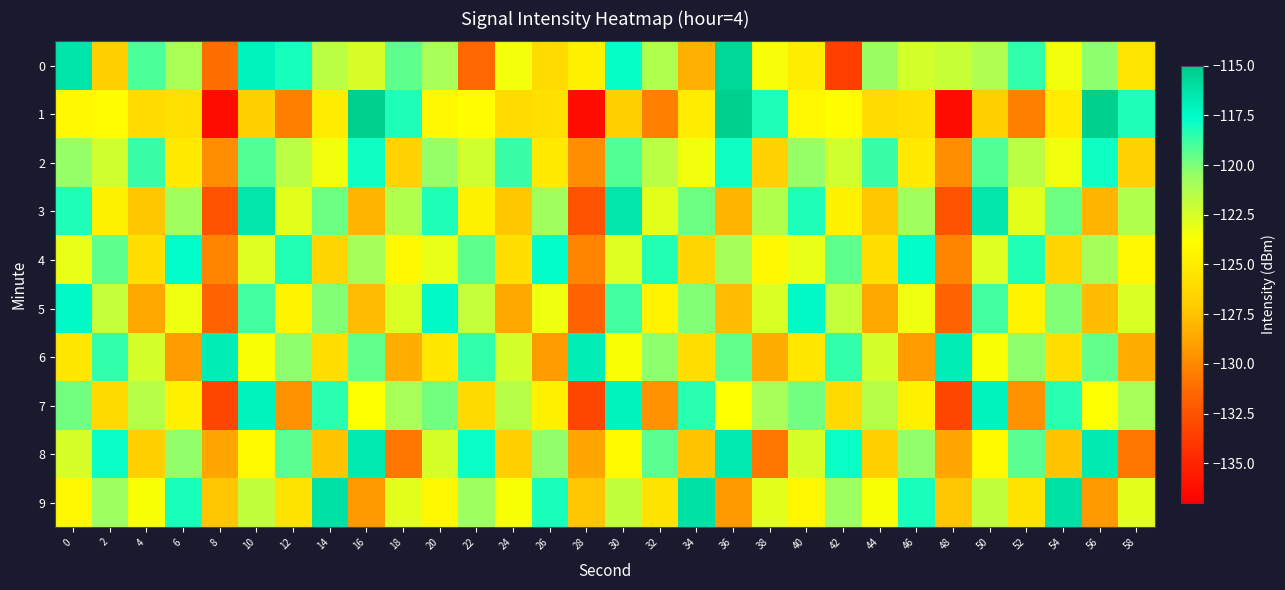

Between 36 and 58, which series saw the biggest shift?

8